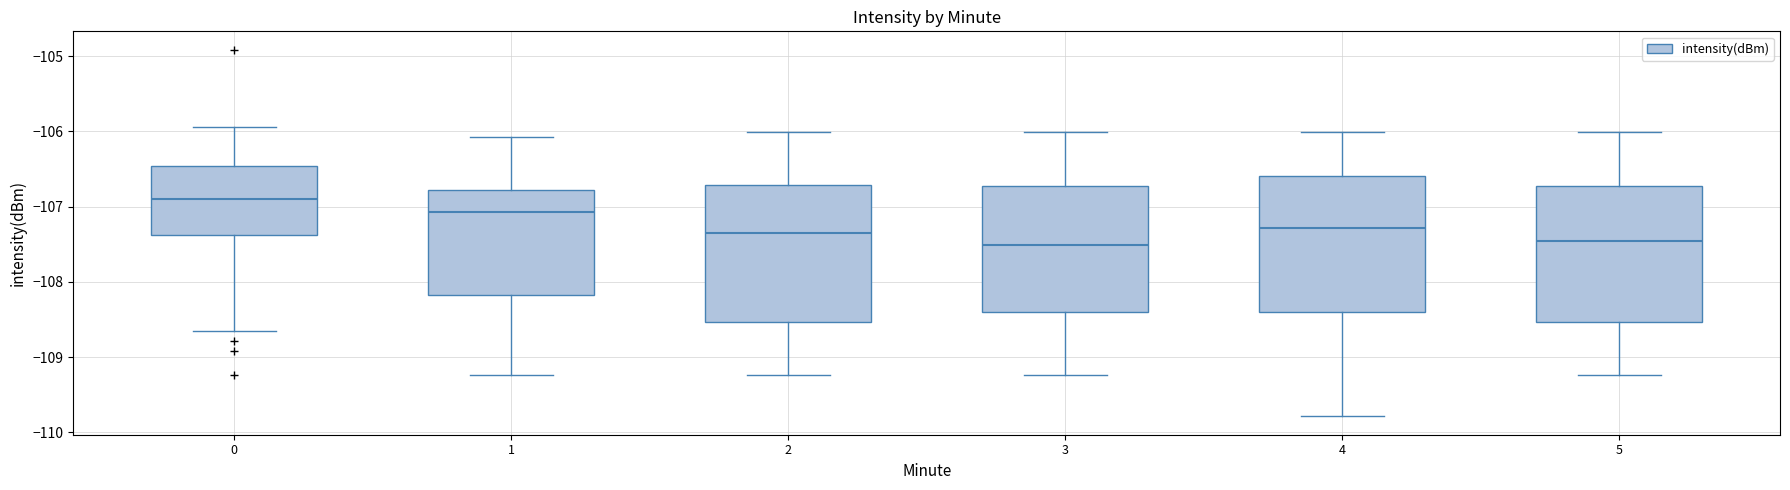

Reading left to right, transcribe this box plot: for each box, give where its median line is, the range the box spans, and where its two whiskers end, as read against the y-axis. The values are not printed on the chart, so give them approximately, as read against the axis.

0: median -106.9, box -107.4 to -106.5, whiskers -108.7 to -105.9
1: median -107.1, box -108.2 to -106.8, whiskers -109.2 to -106.1
2: median -107.3, box -108.5 to -106.7, whiskers -109.2 to -106.0
3: median -107.5, box -108.4 to -106.7, whiskers -109.2 to -106.0
4: median -107.3, box -108.4 to -106.6, whiskers -109.8 to -106.0
5: median -107.5, box -108.5 to -106.7, whiskers -109.2 to -106.0